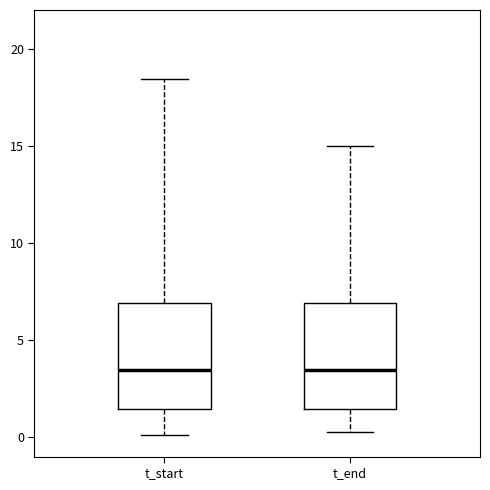

Where does the median line of the box for t_end sit on the y-axis? The values are not printed on the chart, so give them approximately, as read against the axis.

3.5